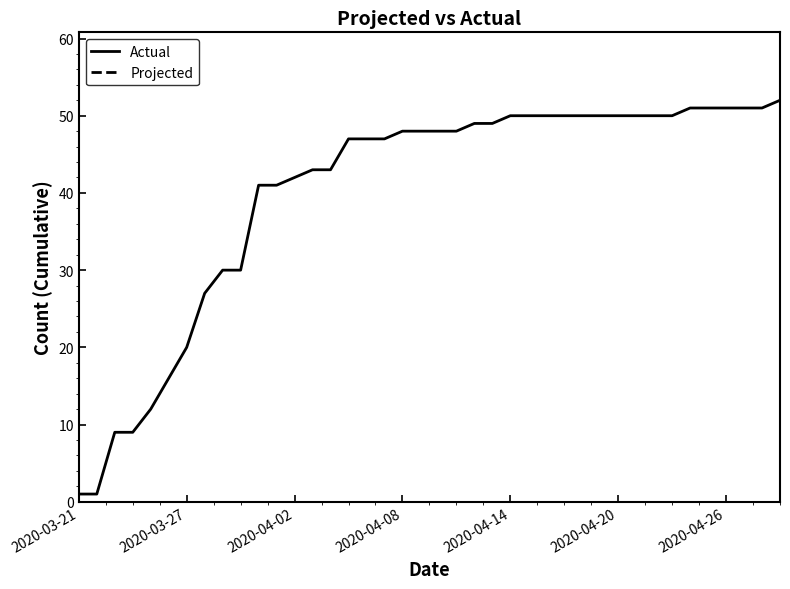

What is the maximum value shown in the chart?

52